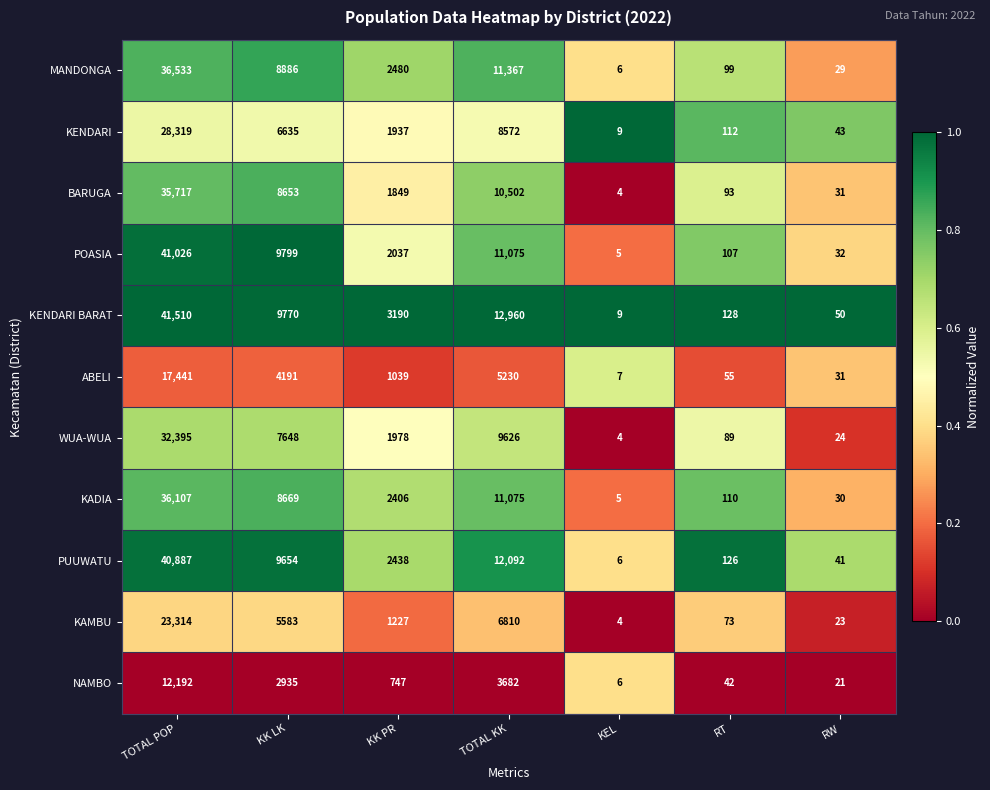

Between TOTAL KK and KEL, which series saw the biggest shift?

KENDARI BARAT